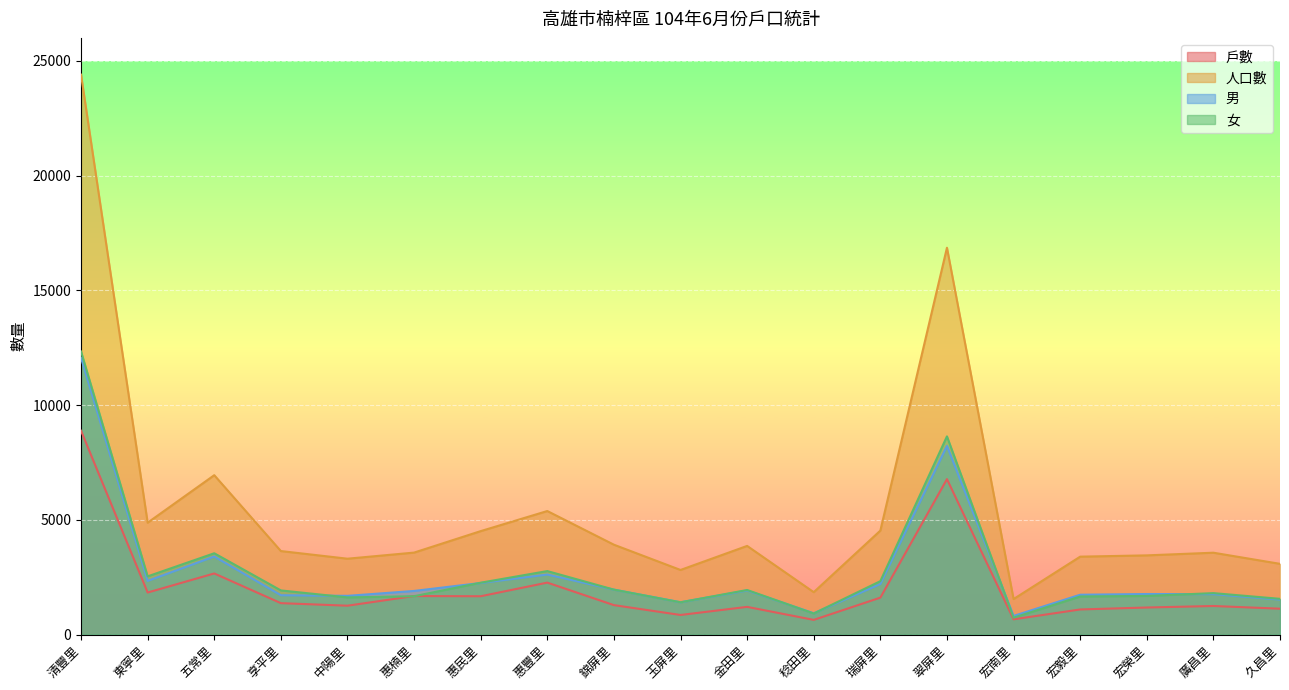

What is the total value across all series at 翠屏里?

40485